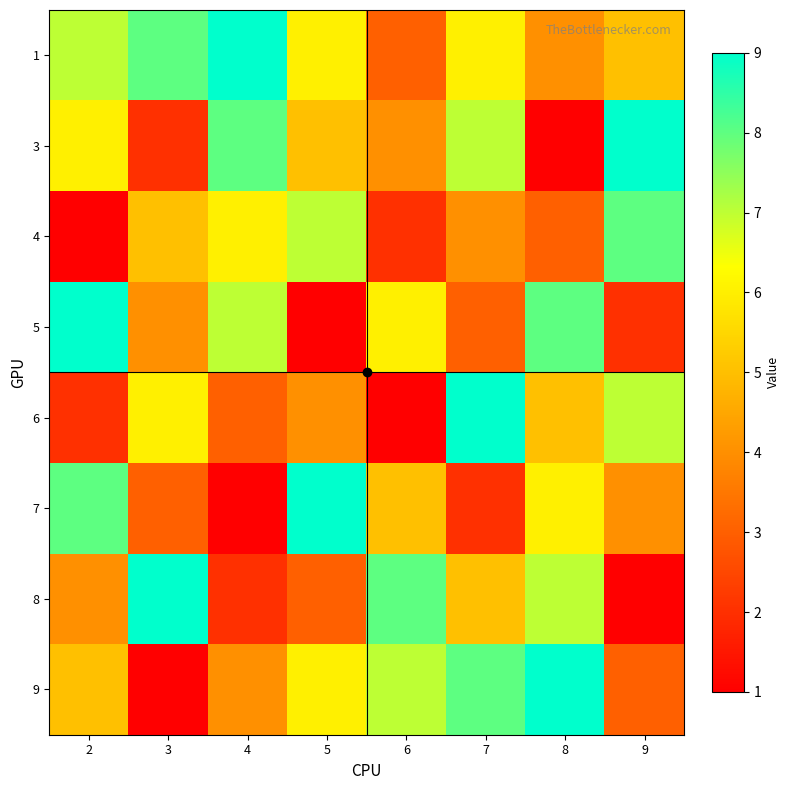

Reading left to right, what are all the values shown in this chart?

1: 2=7	3=8	4=9	5=6	6=3	7=6	8=4	9=5
3: 2=6	3=2	4=8	5=5	6=4	7=7	8=1	9=9
4: 2=1	3=5	4=6	5=7	6=2	7=4	8=3	9=8
5: 2=9	3=4	4=7	5=1	6=6	7=3	8=8	9=2
6: 2=2	3=6	4=3	5=4	6=1	7=9	8=5	9=7
7: 2=8	3=3	4=1	5=9	6=5	7=2	8=6	9=4
8: 2=4	3=9	4=2	5=3	6=8	7=5	8=7	9=1
9: 2=5	3=1	4=4	5=6	6=7	7=8	8=9	9=3